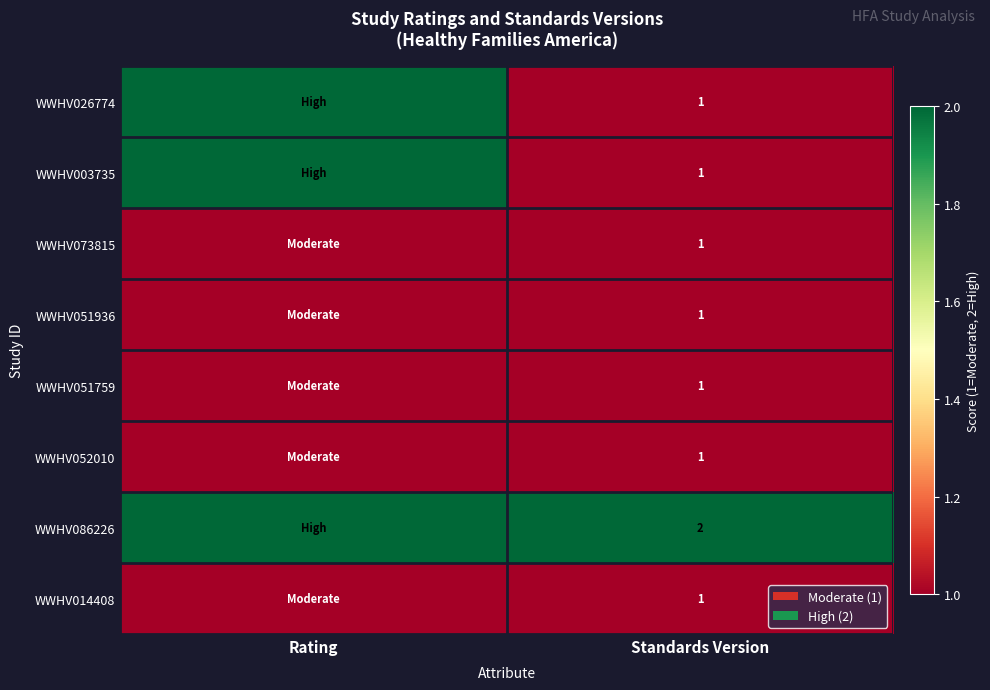

The value of WWHV014408 at Standards Version is 2. True or false?

False